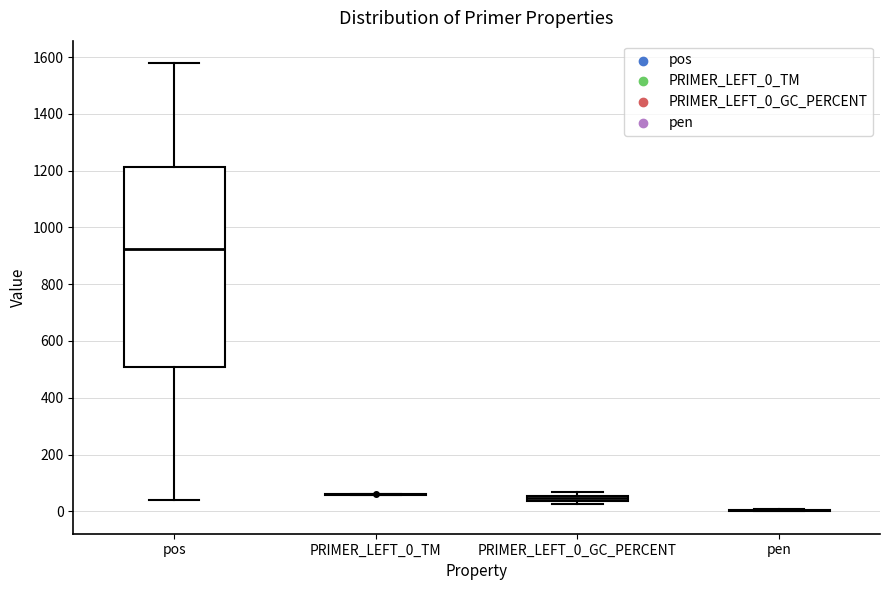

Comparing the boxes themselves (not the whiskers), which one is the tallest?

pos